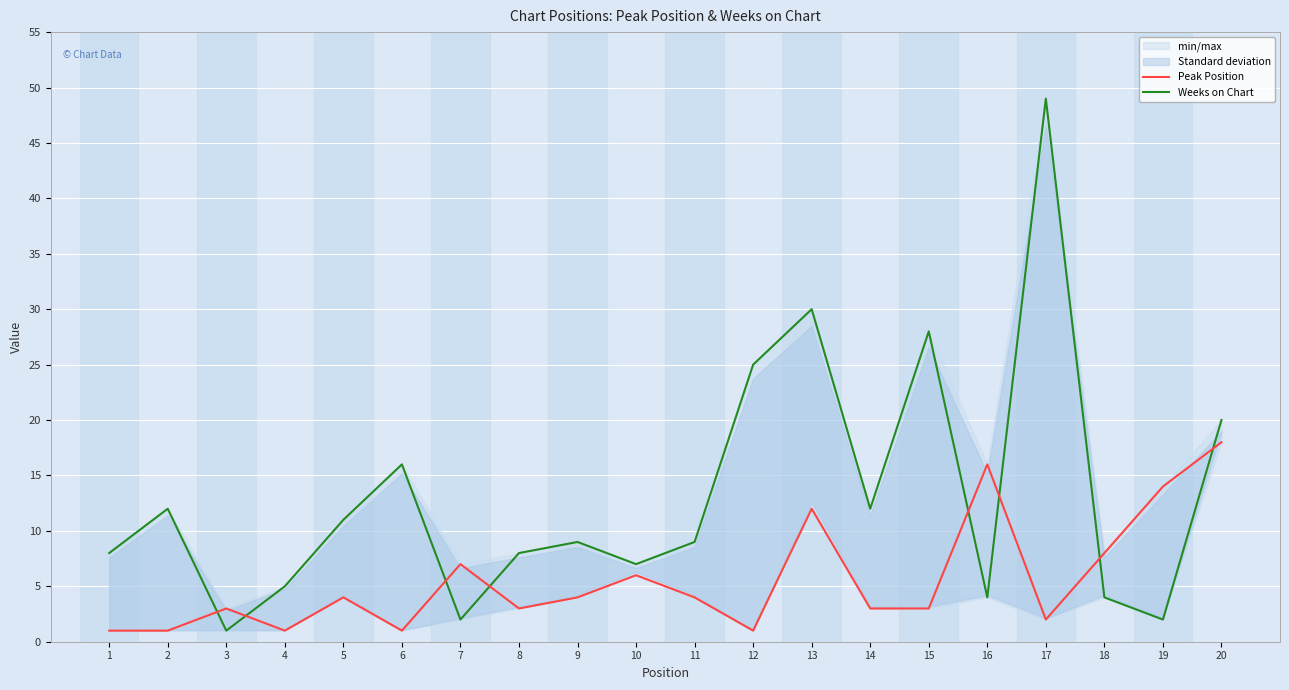

How many times do Weeks on Chart and Peak Position cross each other?

8